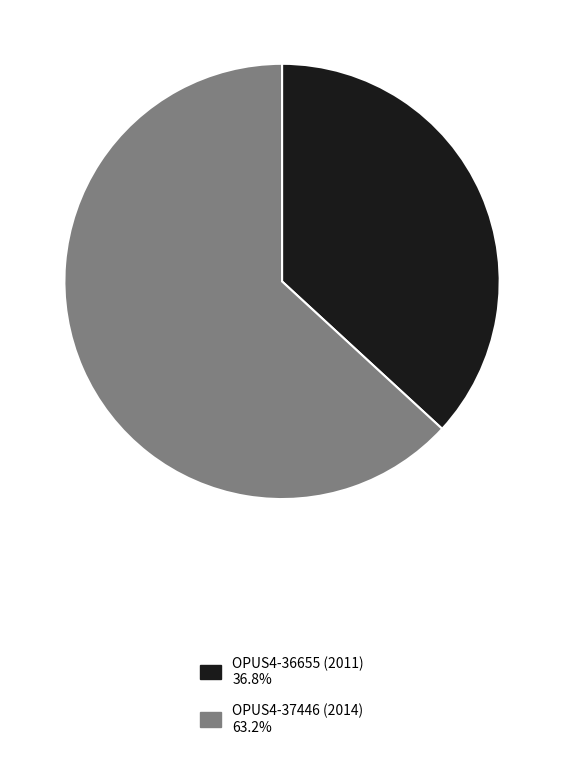

Rank the categories by value from highest to lowest.

OPUS4-37446 (2014), OPUS4-36655 (2011)